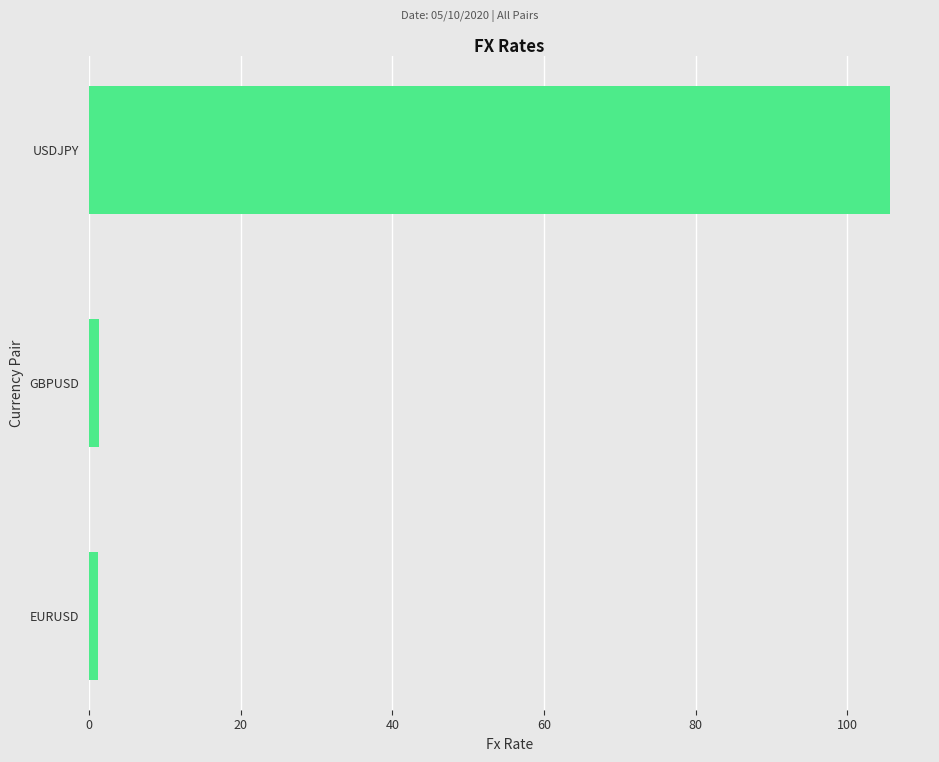

What is the difference between the maximum and minimum values?

104.4